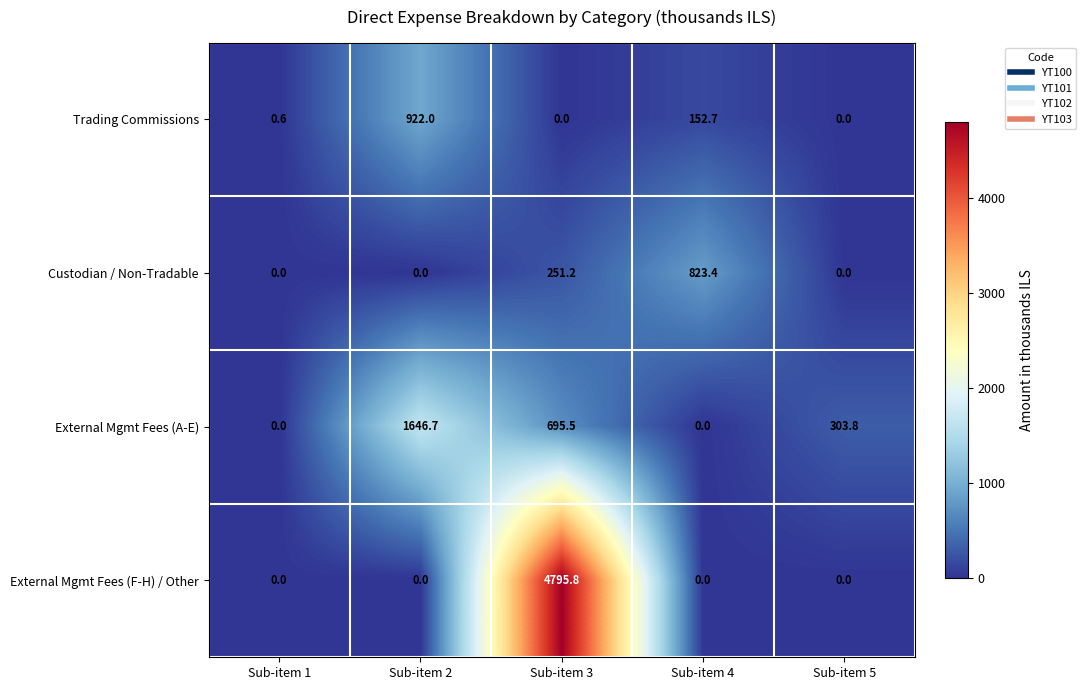

Which series has the widest spread of values?

External Mgmt Fees (F-H) / Other